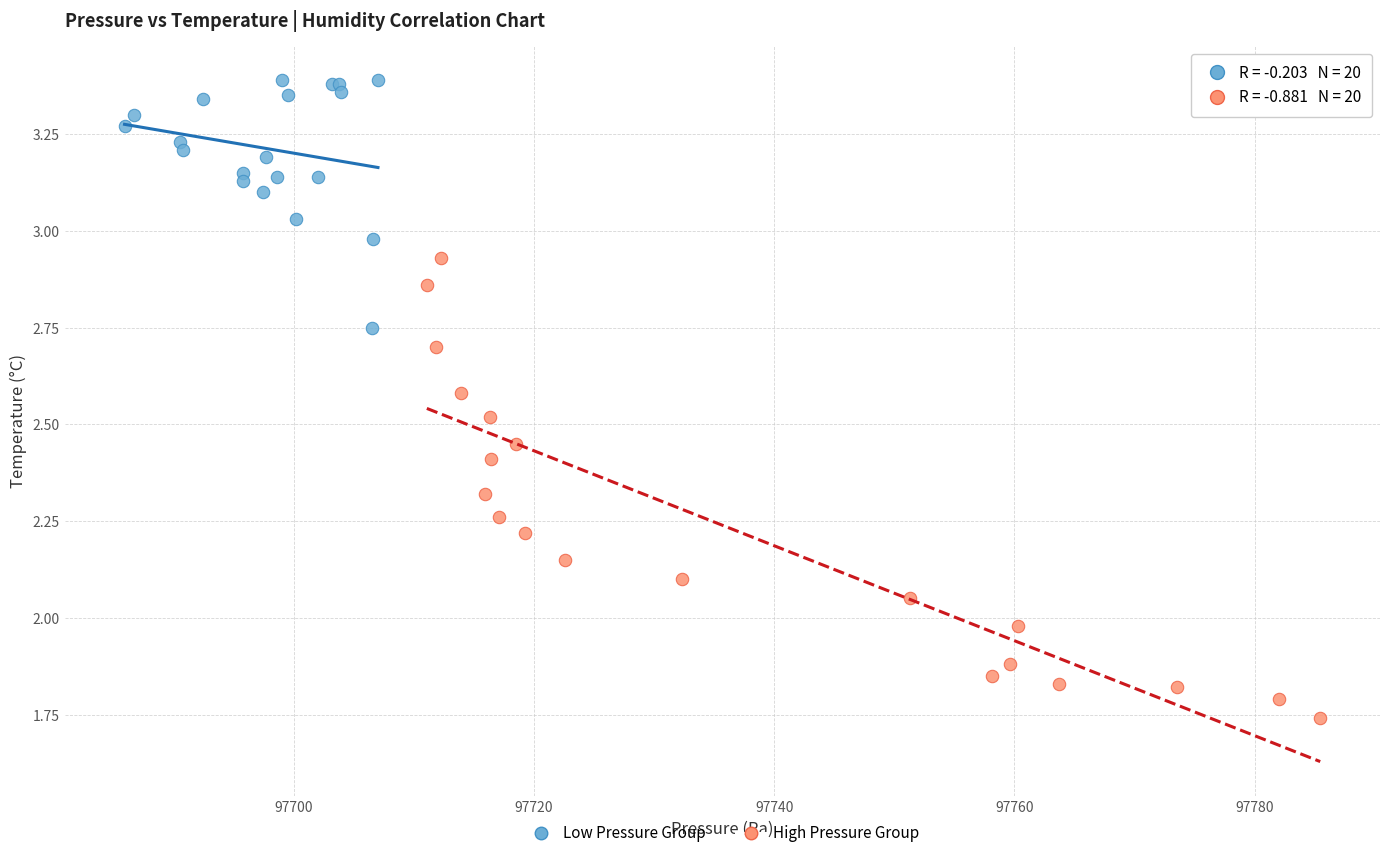

Which series has the widest spread of Y values?

High Pressure Group